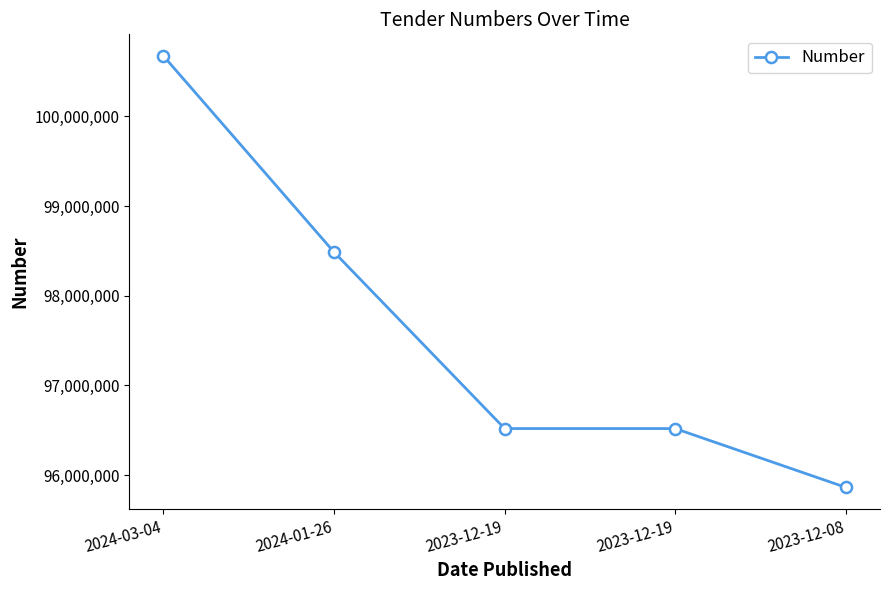

The value at 2023-12-19 is 62204573. True or false?

False